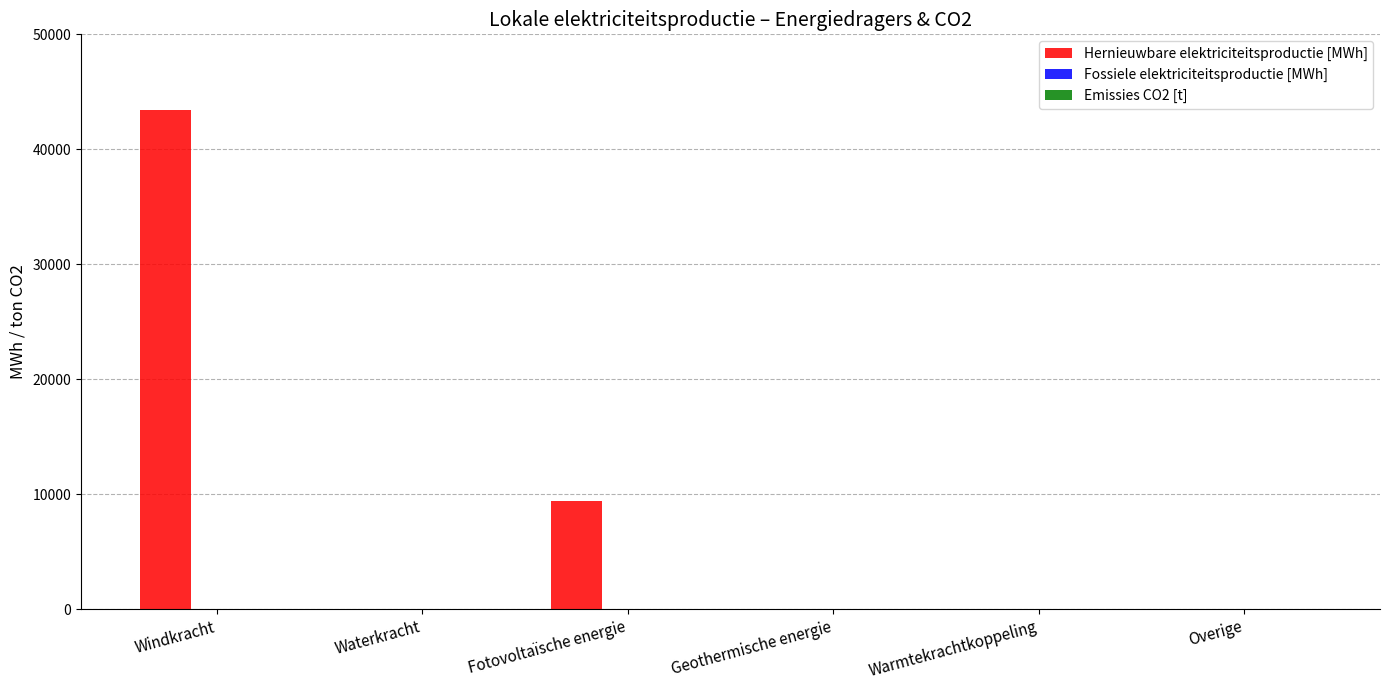

Are the bars grouped side by side (vs. stacked)?

Yes